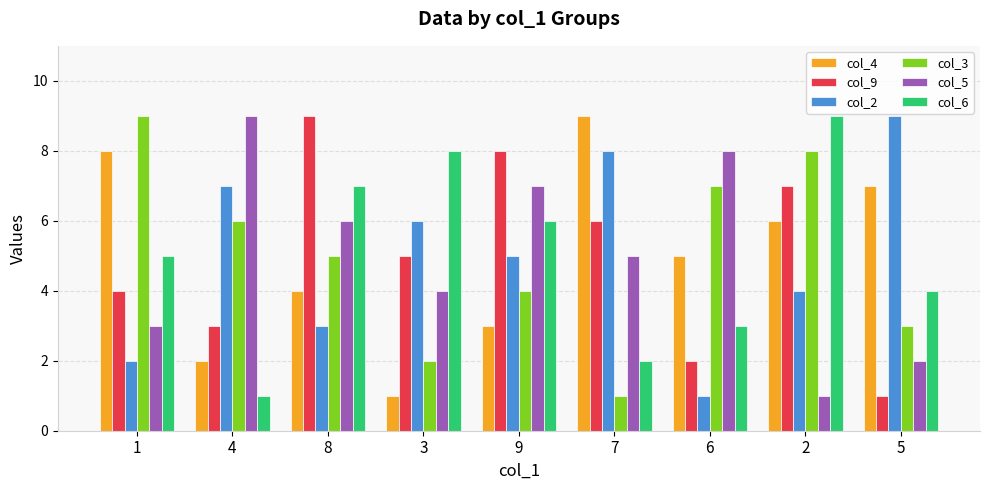

What is the highest value of the col_3 series?

9